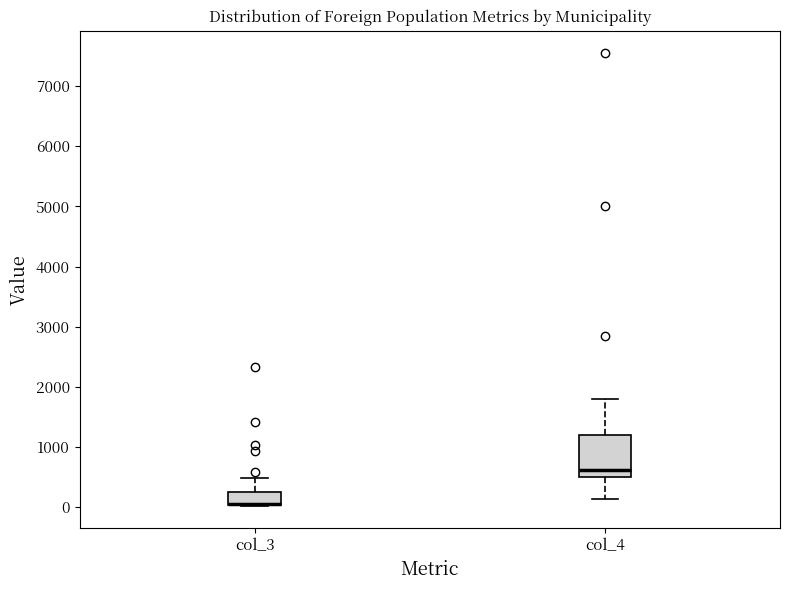

Comparing the boxes themselves (not the whiskers), which one is the tallest?

col_4